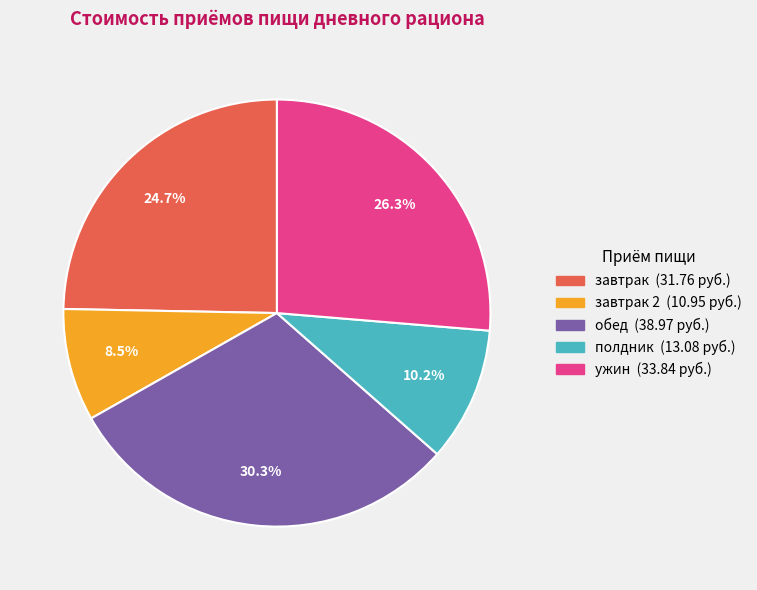

Is there any slice that represents more than half of the pie?

No